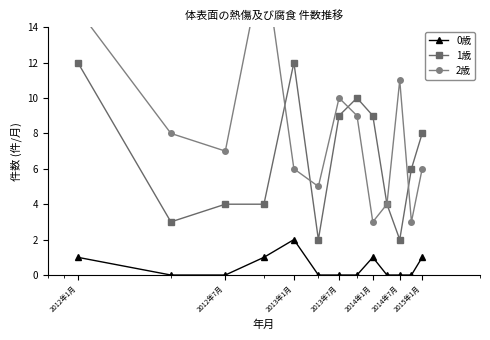

True or false: 1歳 has more than 0 points higher than both neighbors.

True